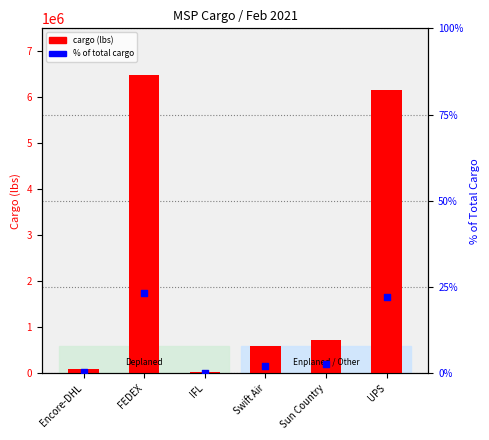

Which series reaches the minimum Y coordinate?

% of total cargo